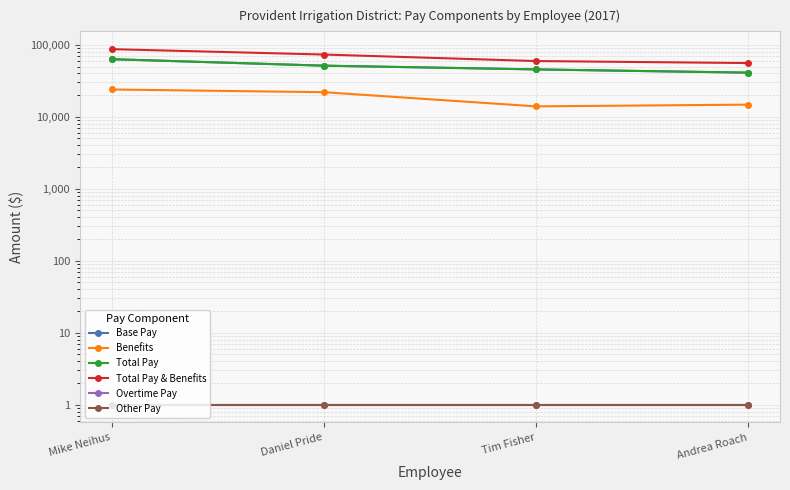

Reading right to left, list all the values displayed in this chart.

Base Pay: 41097	45594	51376	63206
Benefits: 14758	13968	21987	23973
Total Pay: 41097	45594	51376	63206
Total Pay & Benefits: 55855	59562	73363	87179
Overtime Pay: 1	1	1	1
Other Pay: 1	1	1	1